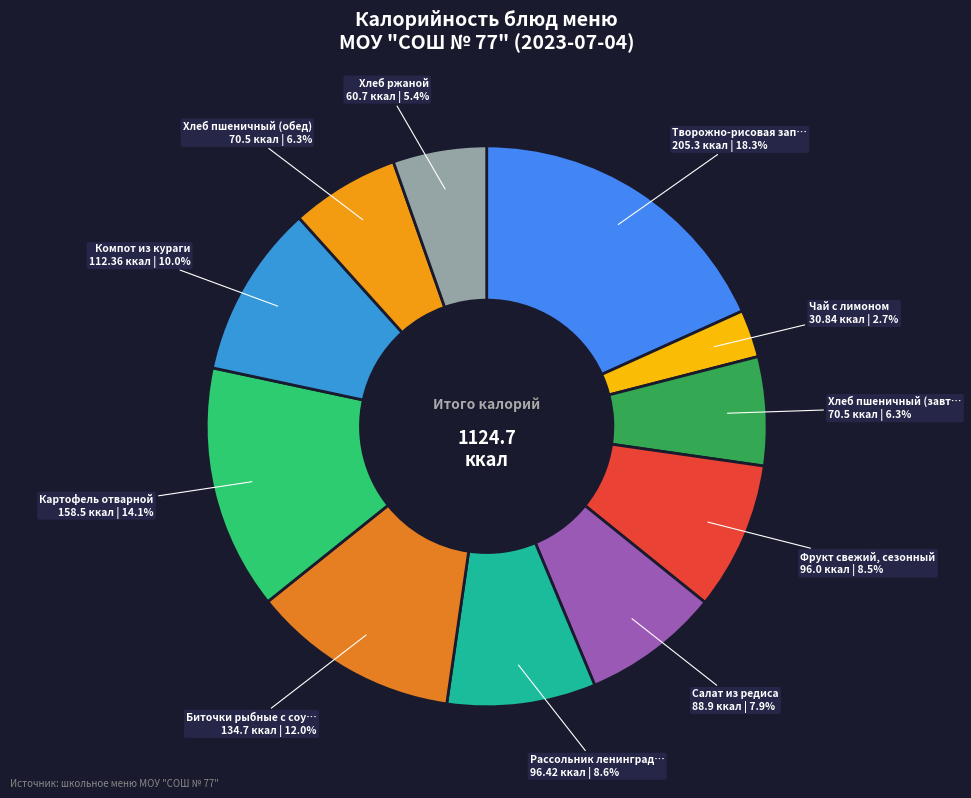

Count the number of slices in the pie.

11